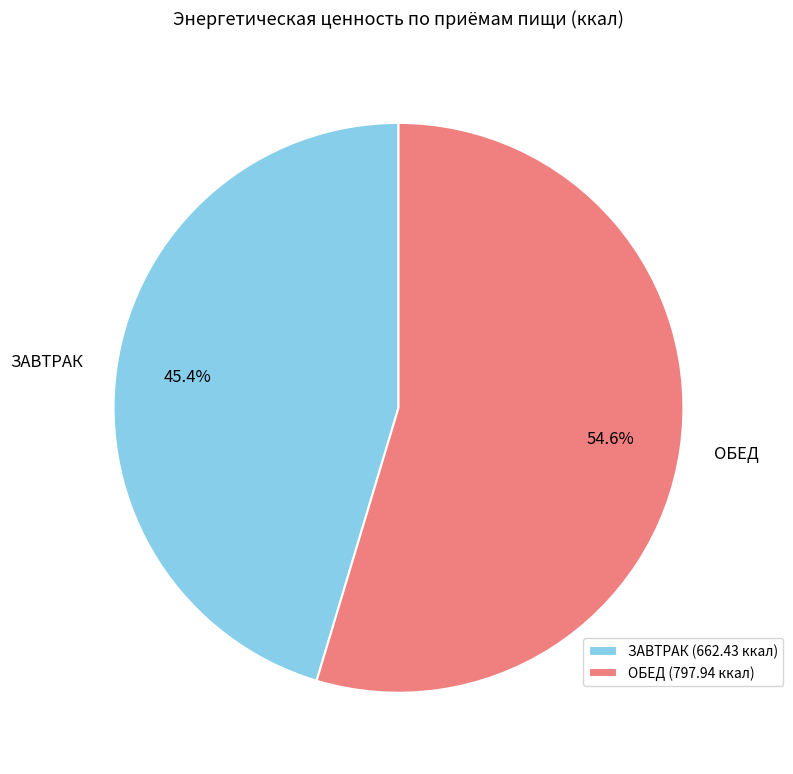

How many slices are in this pie chart?

2